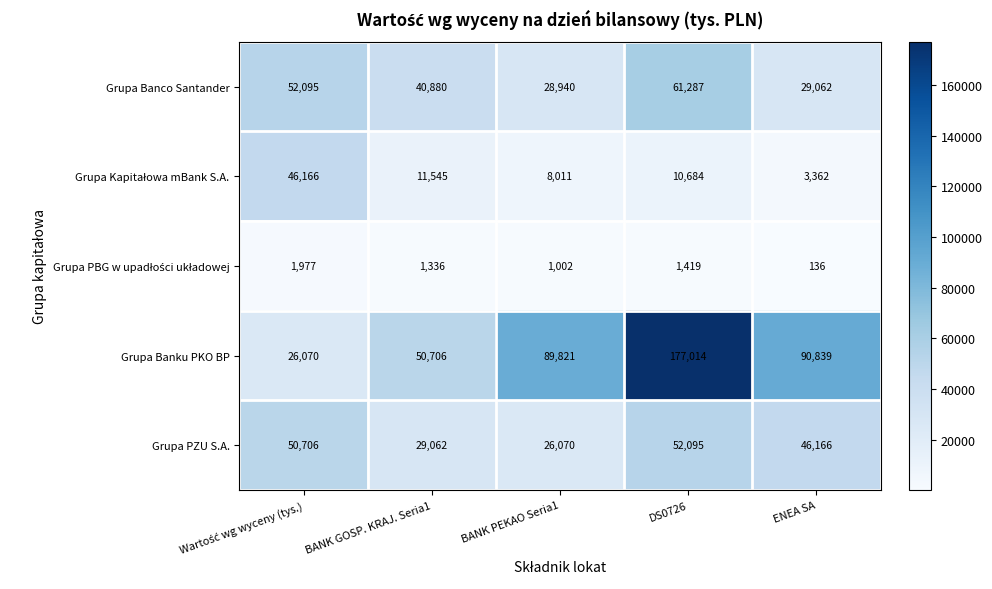

What is the difference between the maximum and minimum values in the Grupa Banku PKO BP series?

150944